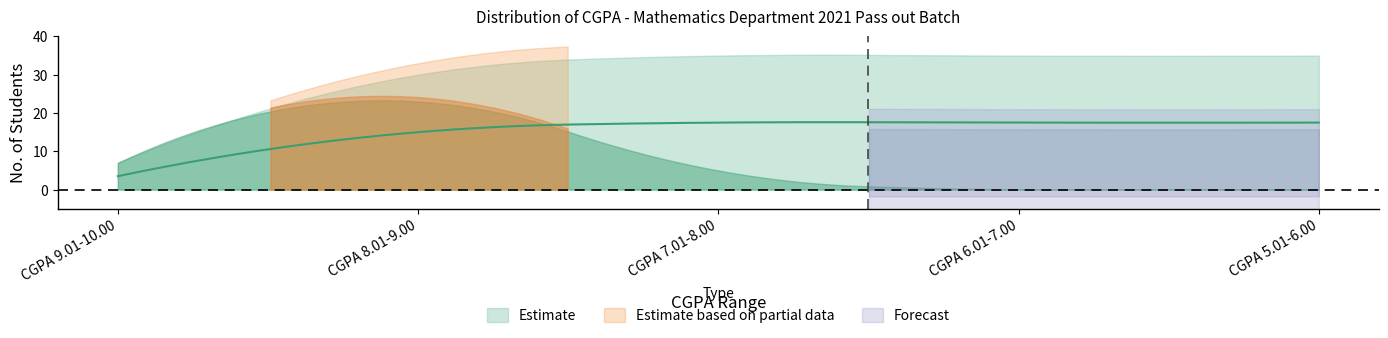

What is the average value?

7